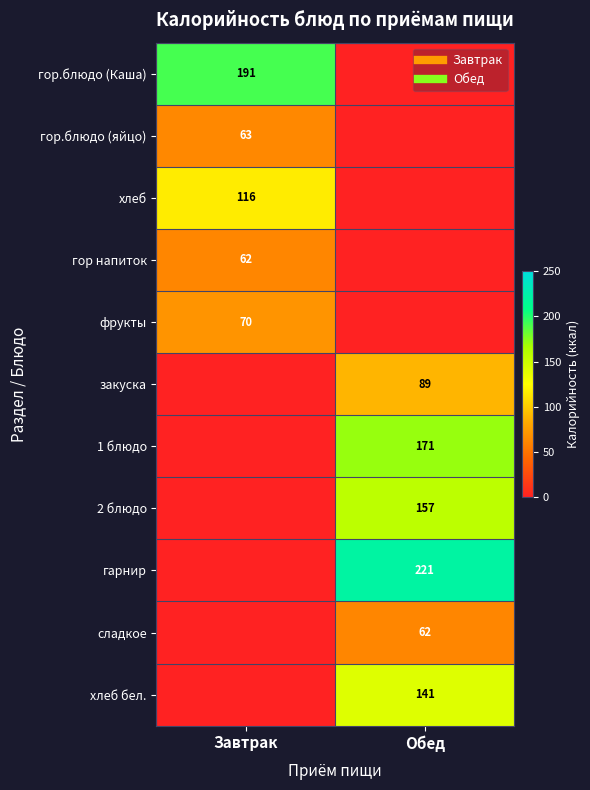

Which series changed the most between Завтрак and Обед?

гарнир